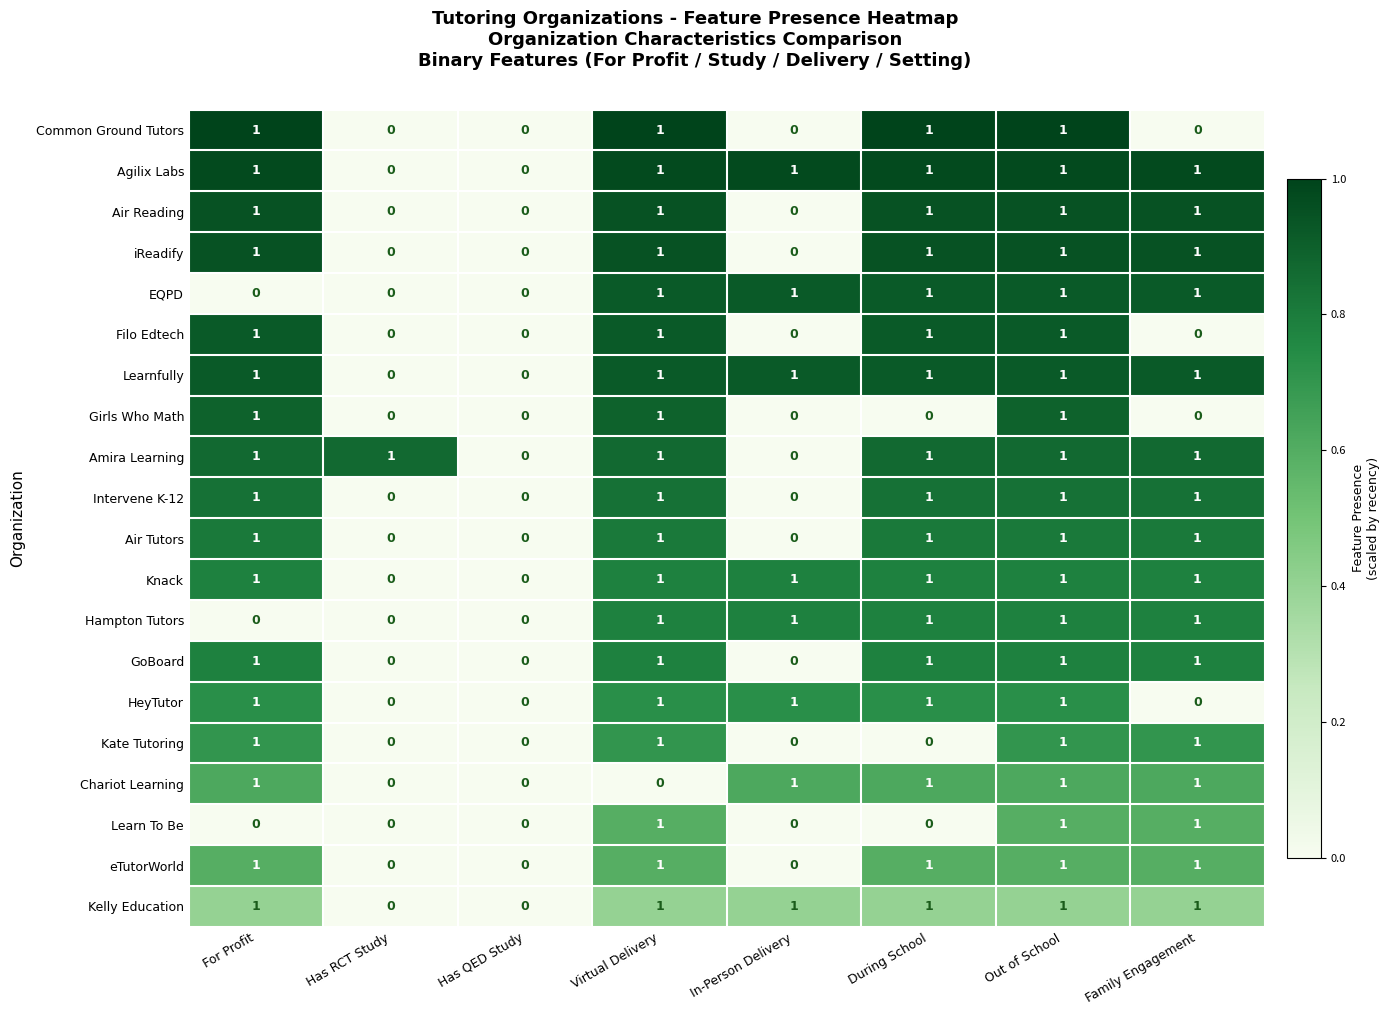

What is the total value across all series at In-Person Delivery?

8